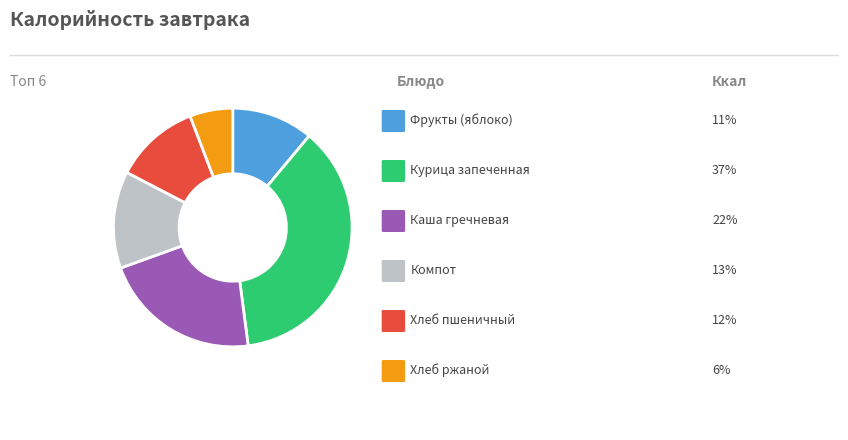

How many slices are in this pie chart?

6